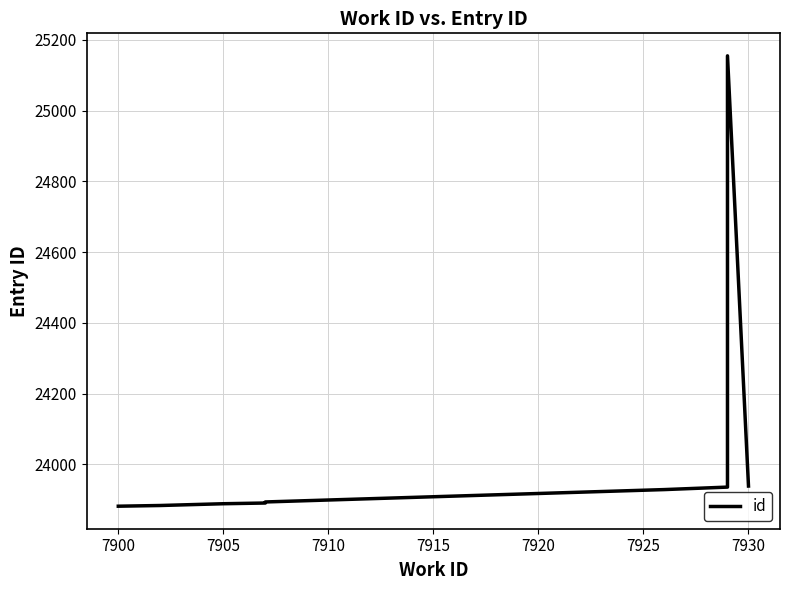

The value at 7900 is 23884. True or false?

True